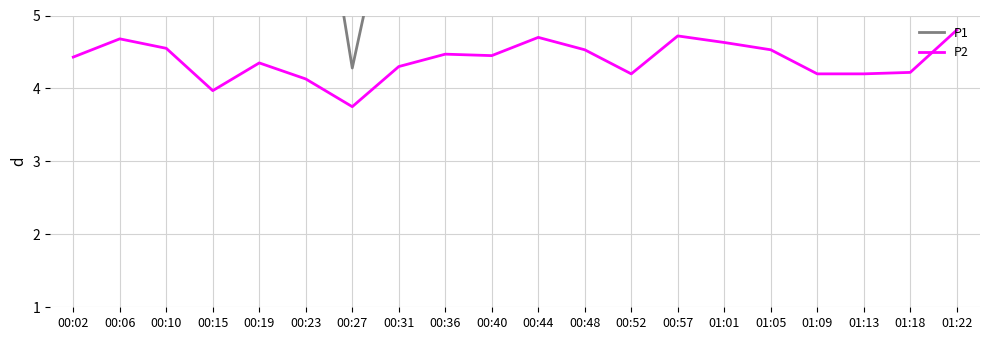

How many data points in P1 are above 6?

14